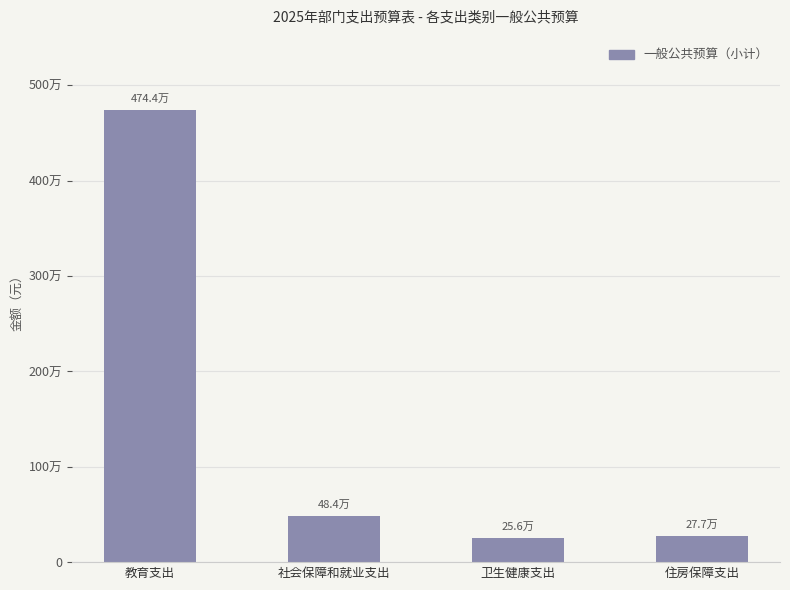

Are the bars horizontal?

No